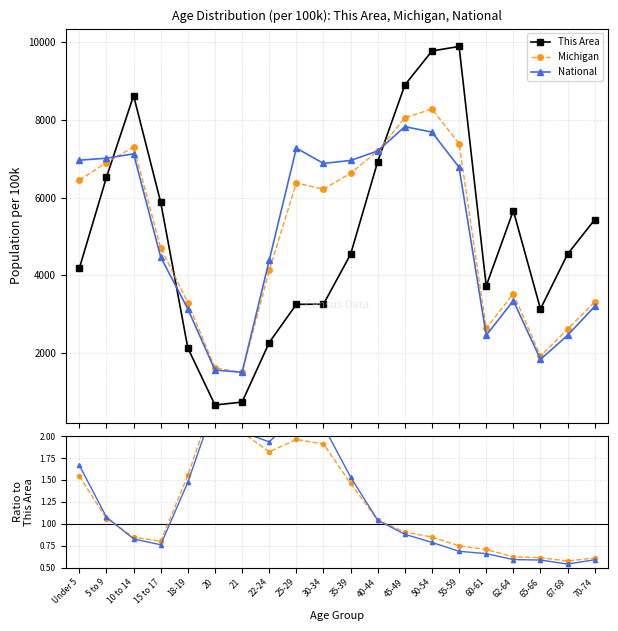

Is this an area chart (filled region under the line)?

No